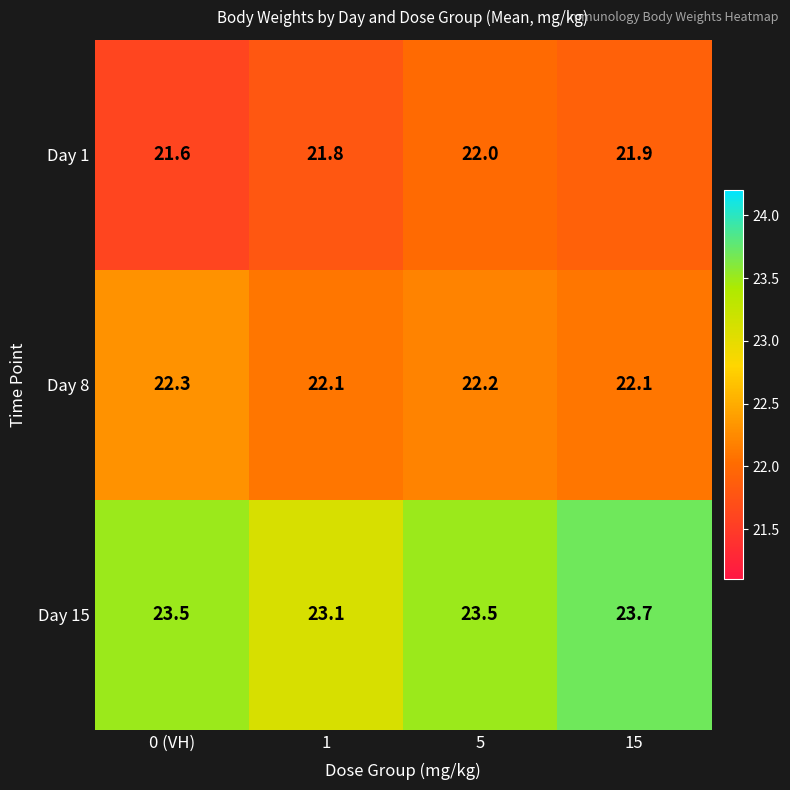

At how many categories does at least one series exceed 23?

4